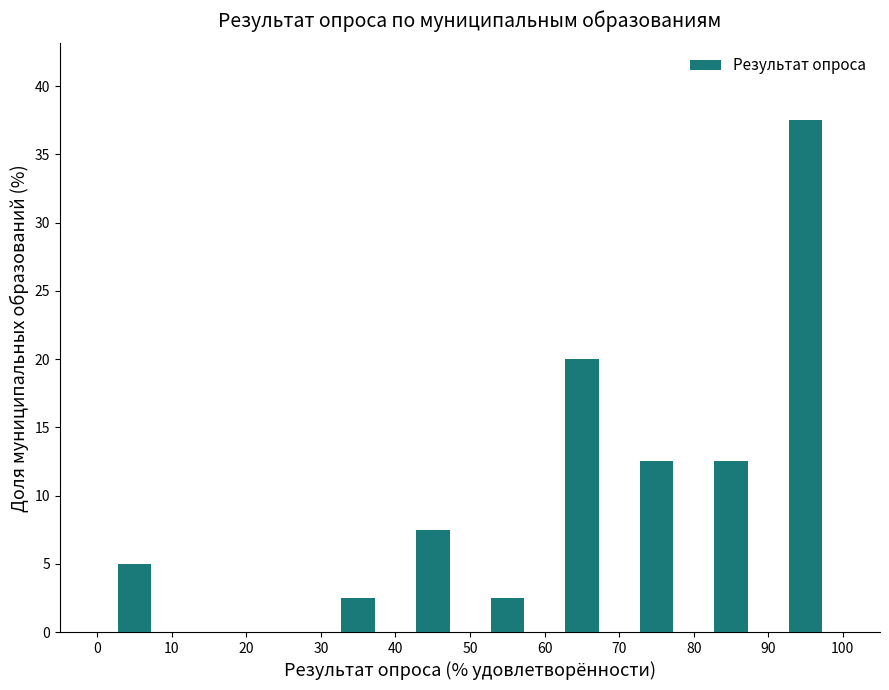

Reading left to right, list every bar in this chart as the range it spans on the x-axis followed by its height. The values are not printed on the chart, so give them approximately, as read against the axis.

0 to 10: 5.0
10 to 20: 0
20 to 30: 0
30 to 40: 2.5
40 to 50: 7.5
50 to 60: 2.5
60 to 70: 20.0
70 to 80: 12.5
80 to 90: 12.5
90 to 100: 37.5